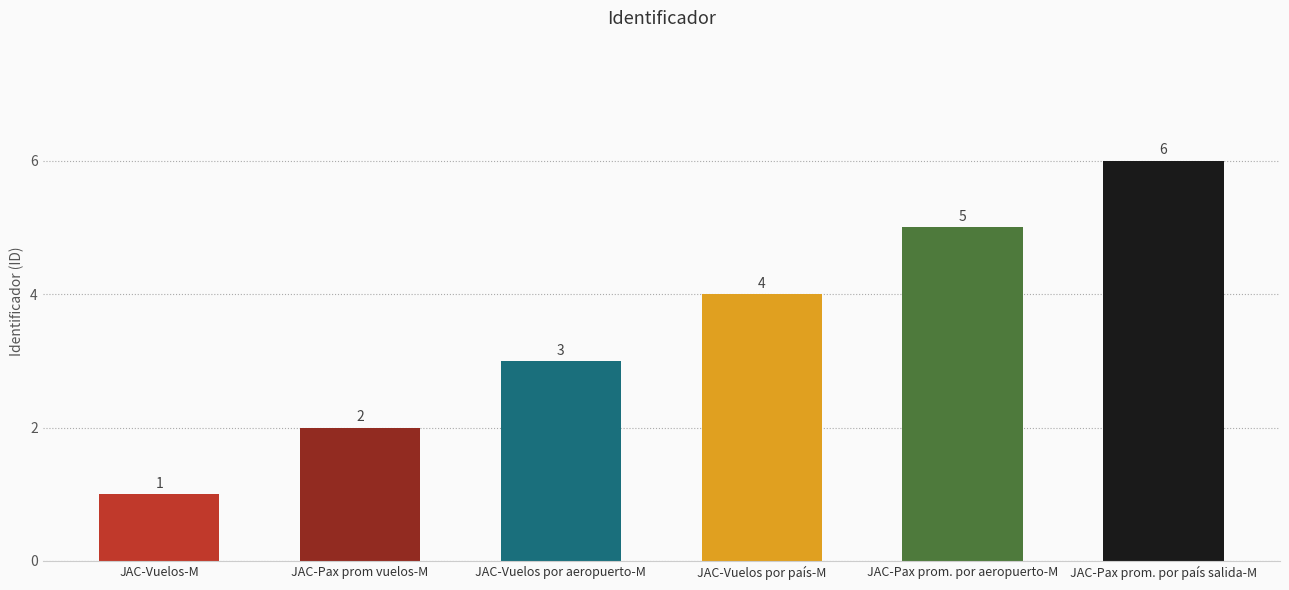

What is the minimum value shown in the chart?

1